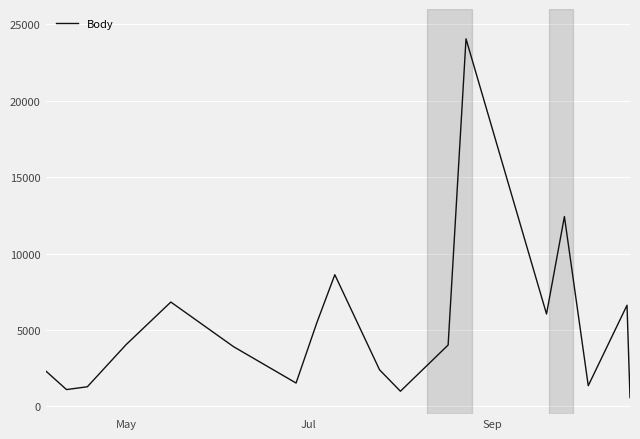

What is the difference between the maximum and minimum values?

23469